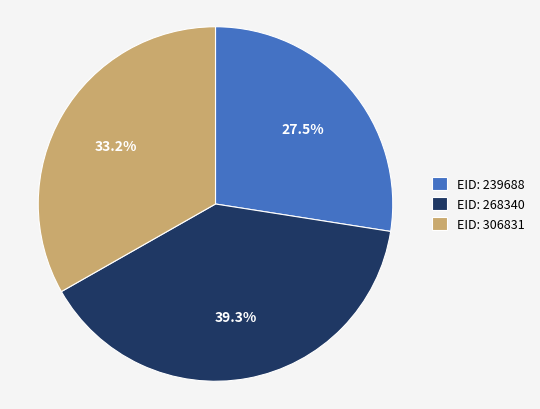

What is the largest slice in the pie chart?

EID: 268340